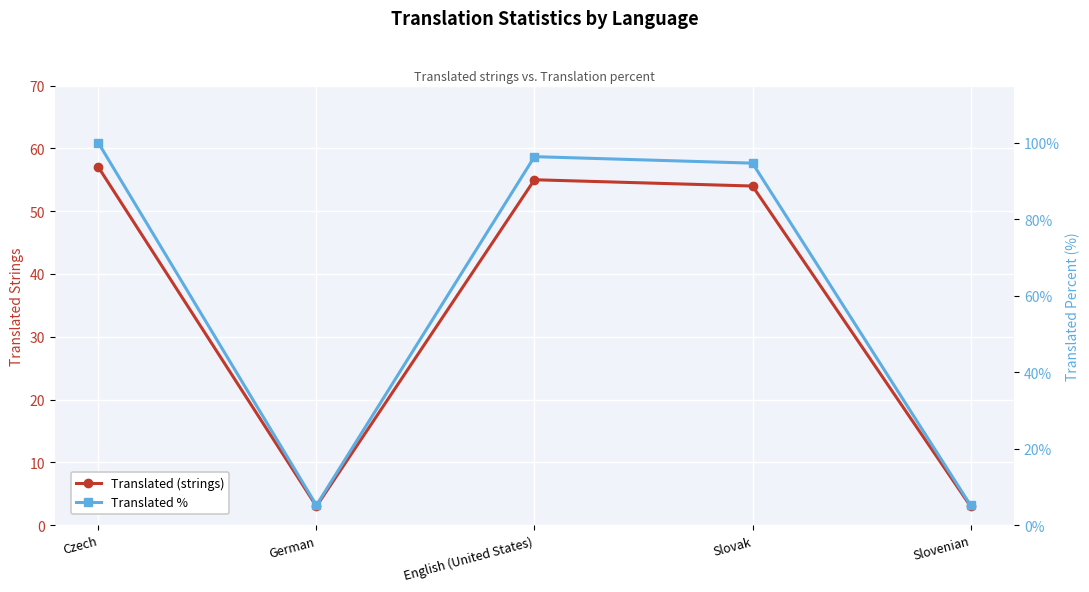

What is the greatest value displayed?

100.0